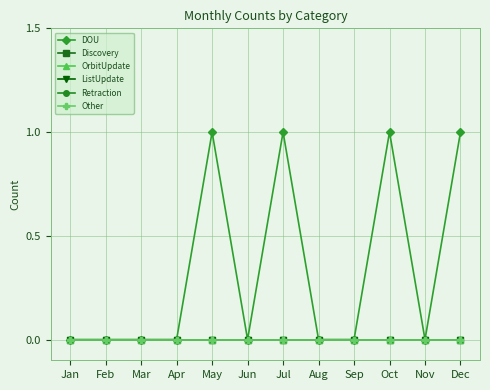

Is this an area chart (filled region under the line)?

No